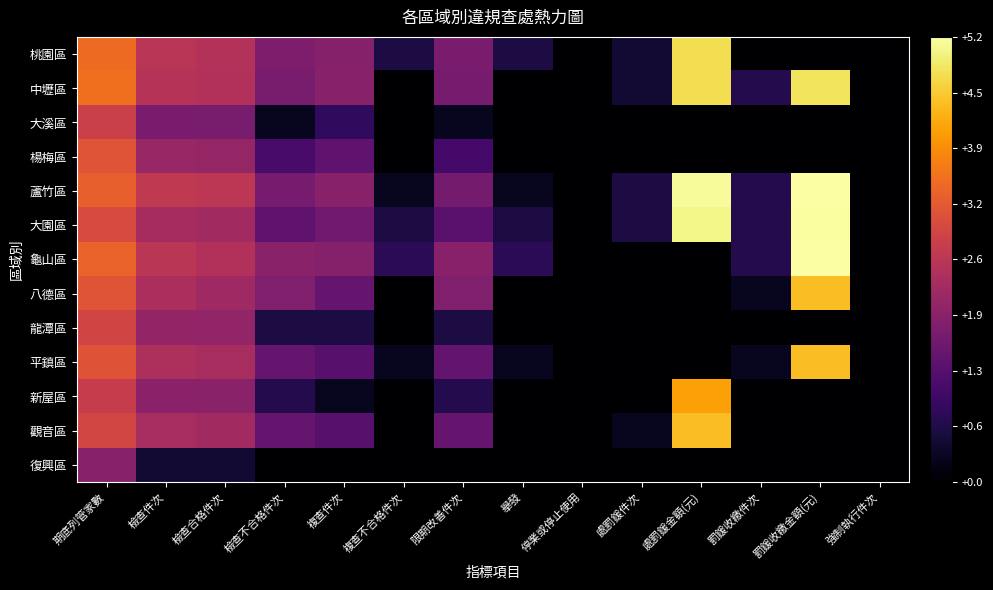

At which category is the sum across all series the highest?

期底列管家數